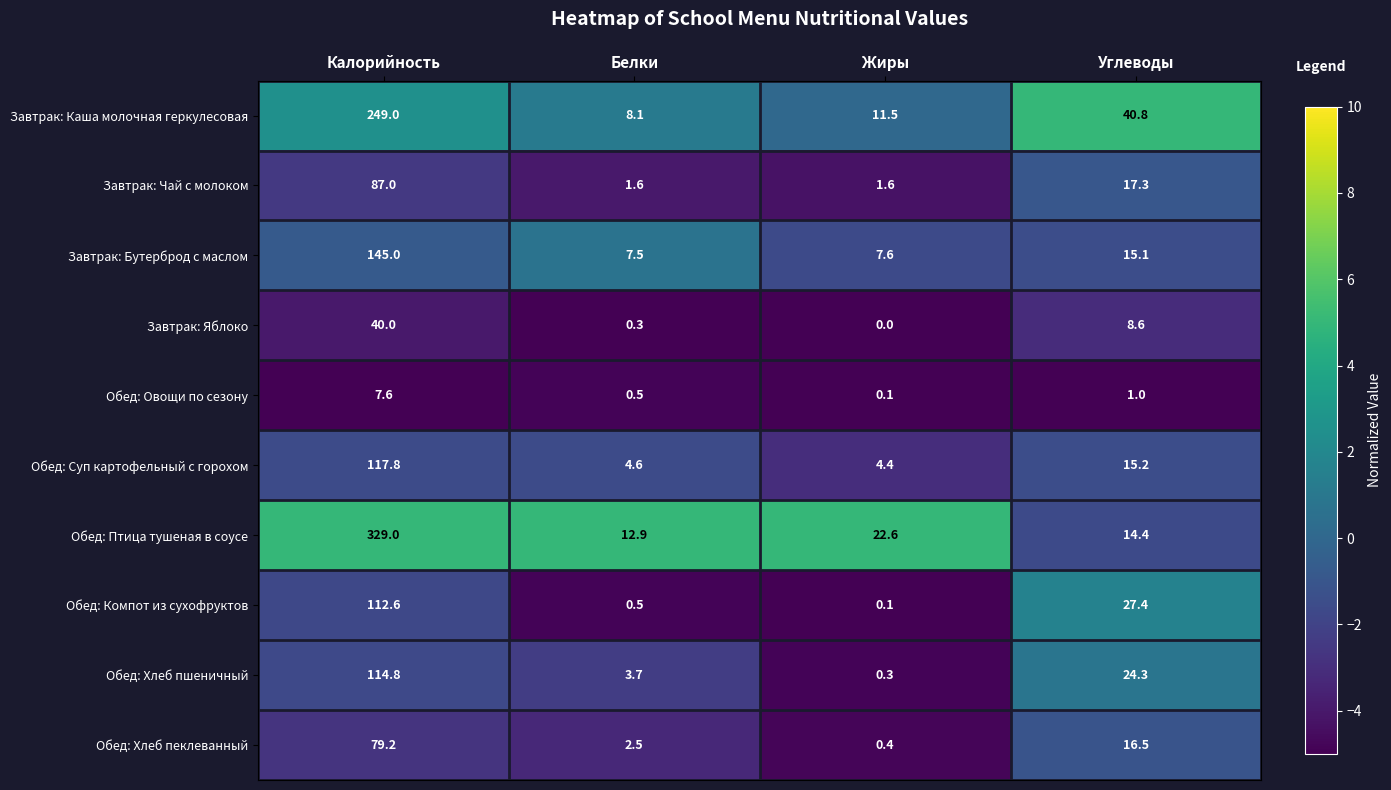

What is the sum of all Завтрак: Каша молочная геркулесовая values?

309.4